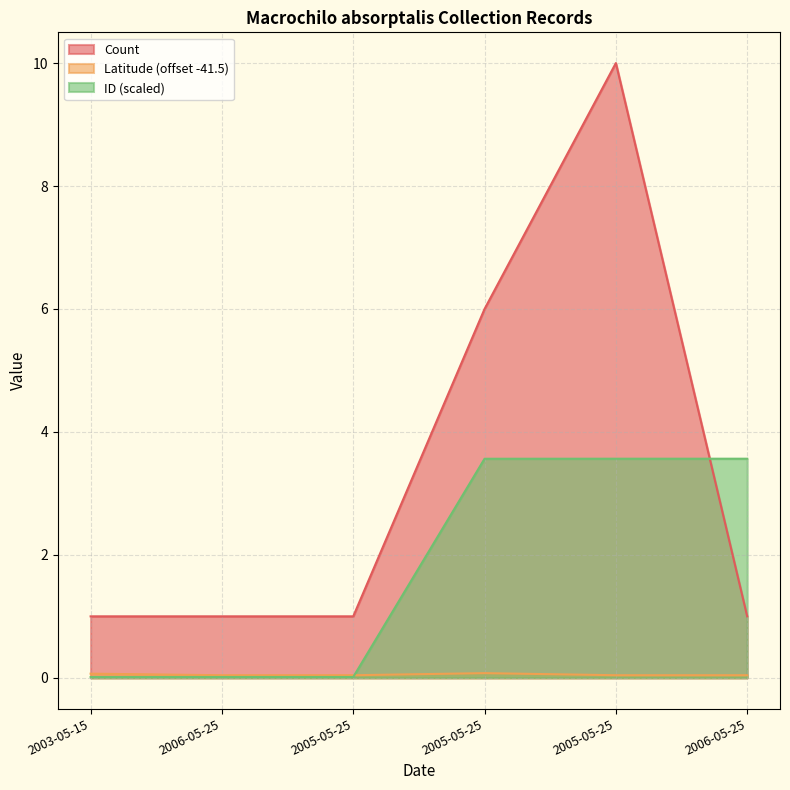

What is the label of the 1st point from the left?

2003-05-15